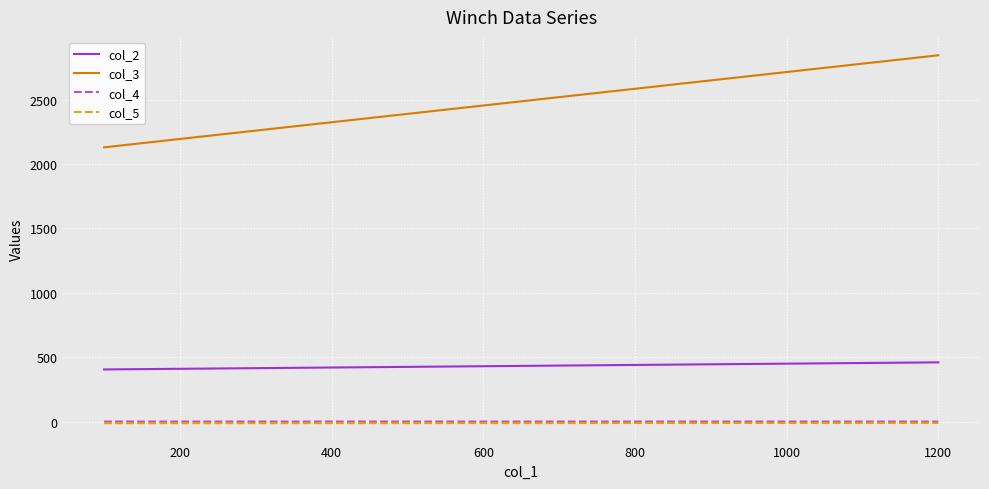

True or false: col_2 and col_3 cross at least once.

False